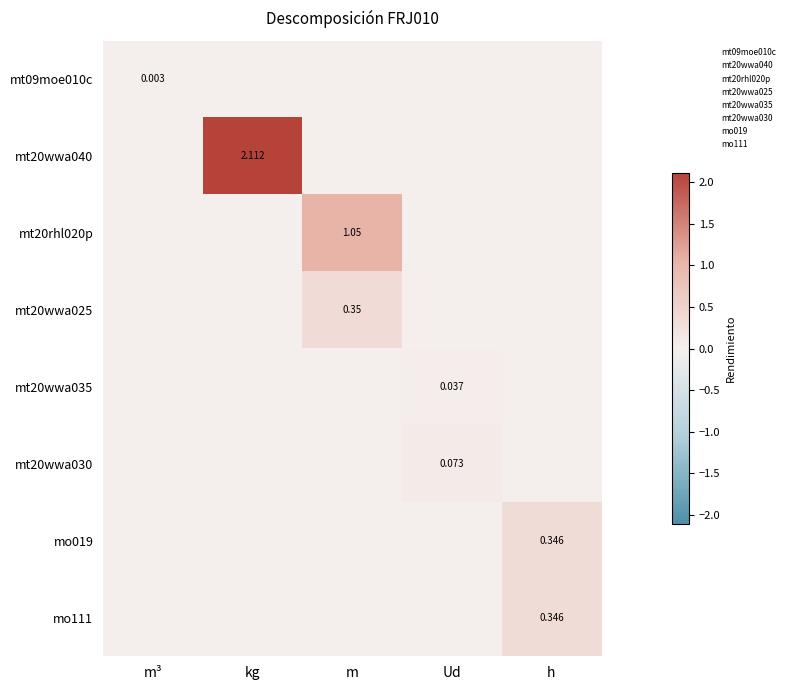

The mt20rhl020p series shows 0.0 at kg. True or false?

True